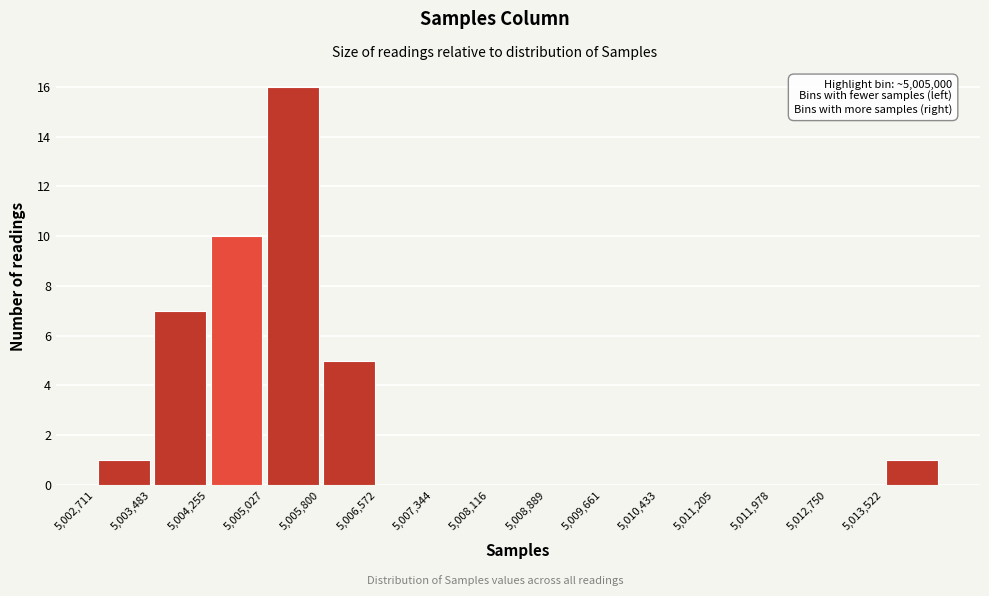

Over which range of the x-axis is the bar tallest?

5005000 to 5005800